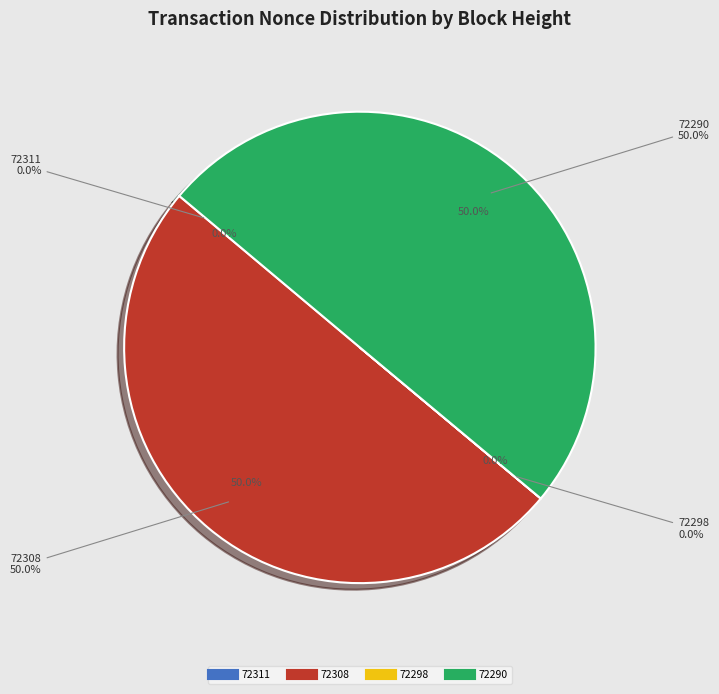

Is the sum of 72290 and 72311 greater than half?

No